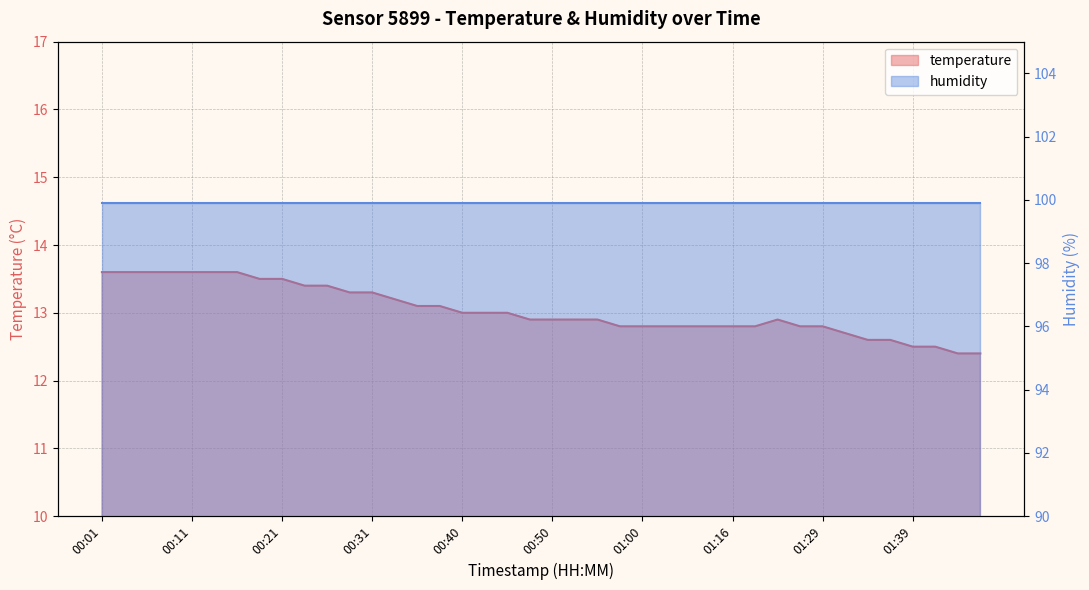

Count the number of categories in the chart.

40